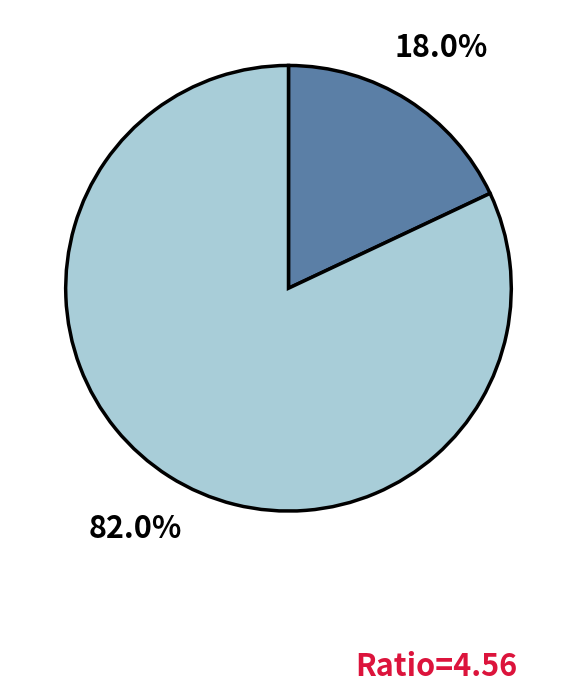

To the nearest percent, what is the difference between the largest and smallest slice percentages?

64%